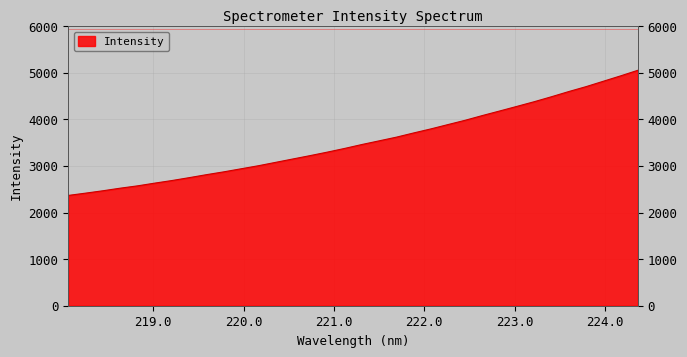

What is the difference between the maximum and second lowest values?

2635.4